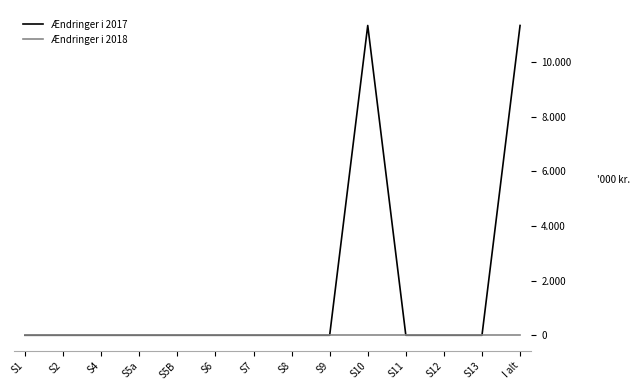

Does the chart have visible grid lines?

No